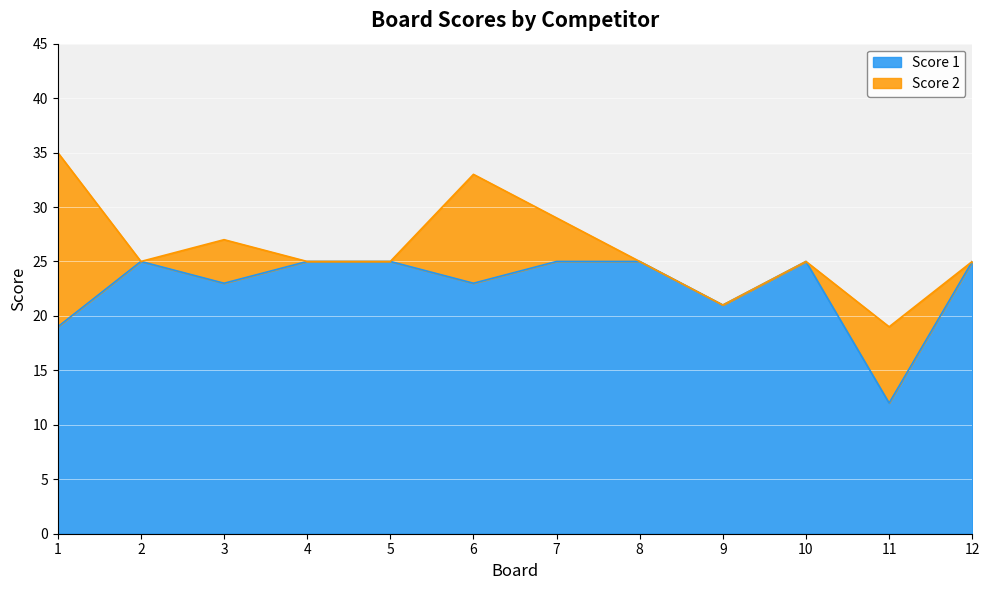

Rank the categories by value from highest to lowest.

2, 4, 5, 7, 8, 10, 12, 3, 6, 9, 1, 11